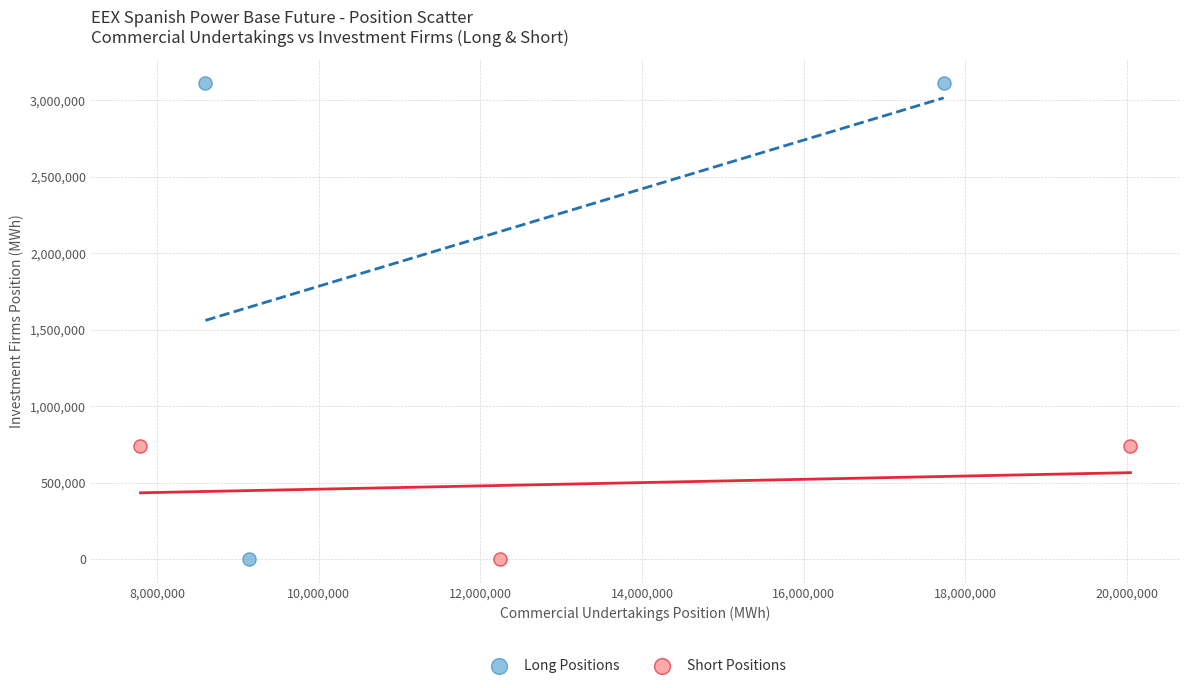

Which series has the widest spread of Y values?

Long Positions